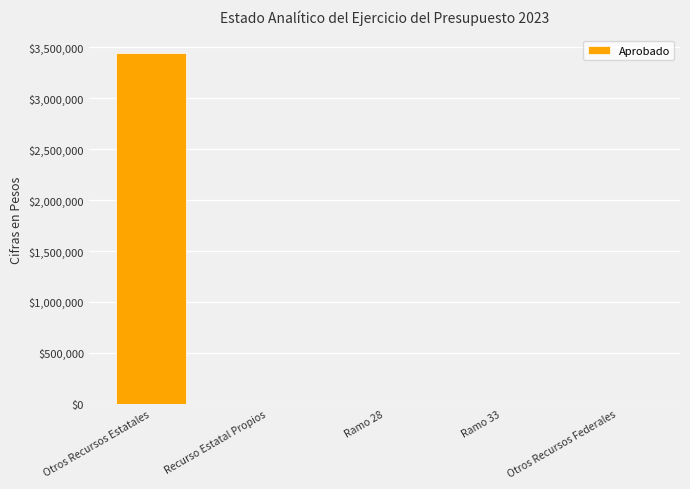

The value at Otros Recursos Federales is 0. True or false?

True